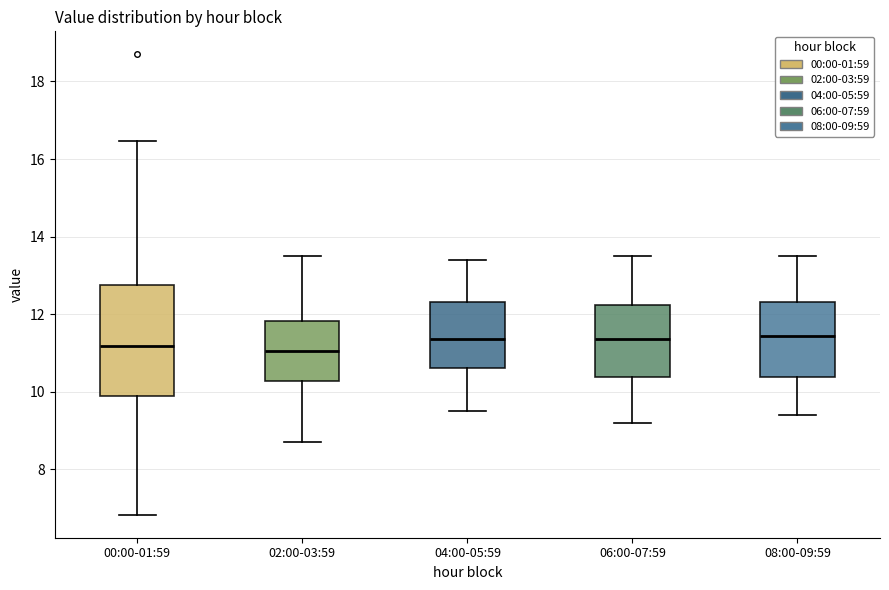

Reading left to right, transcribe this box plot: for each box, give where its median line is, the range the box spans, and where its two whiskers end, as read against the y-axis. The values are not printed on the chart, so give them approximately, as read against the axis.

00:00-01:59: median 11.2, box 10.0 to 12.8, whiskers 6.8 to 16.4
02:00-03:59: median 11.0, box 10.2 to 11.8, whiskers 8.8 to 13.6
04:00-05:59: median 11.4, box 10.6 to 12.4, whiskers 9.6 to 13.4
06:00-07:59: median 11.4, box 10.4 to 12.2, whiskers 9.2 to 13.6
08:00-09:59: median 11.4, box 10.4 to 12.4, whiskers 9.4 to 13.6